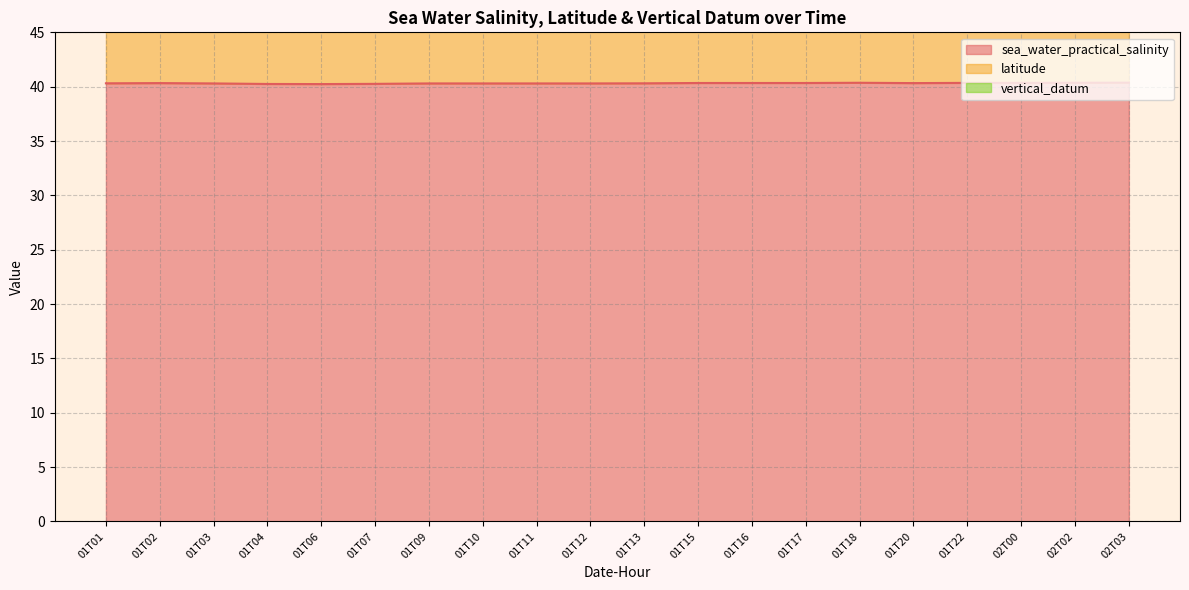

What are all the series names shown in the legend?

sea_water_practical_salinity, latitude, vertical_datum